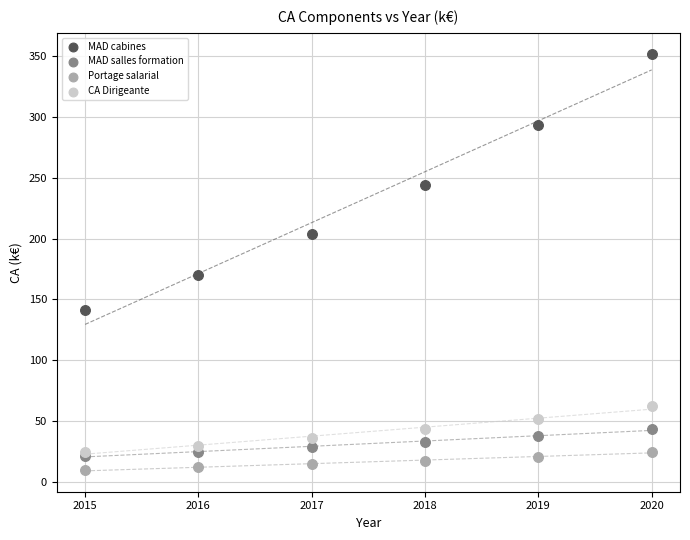

Across all series, what Y value is closest to 180?

169.7